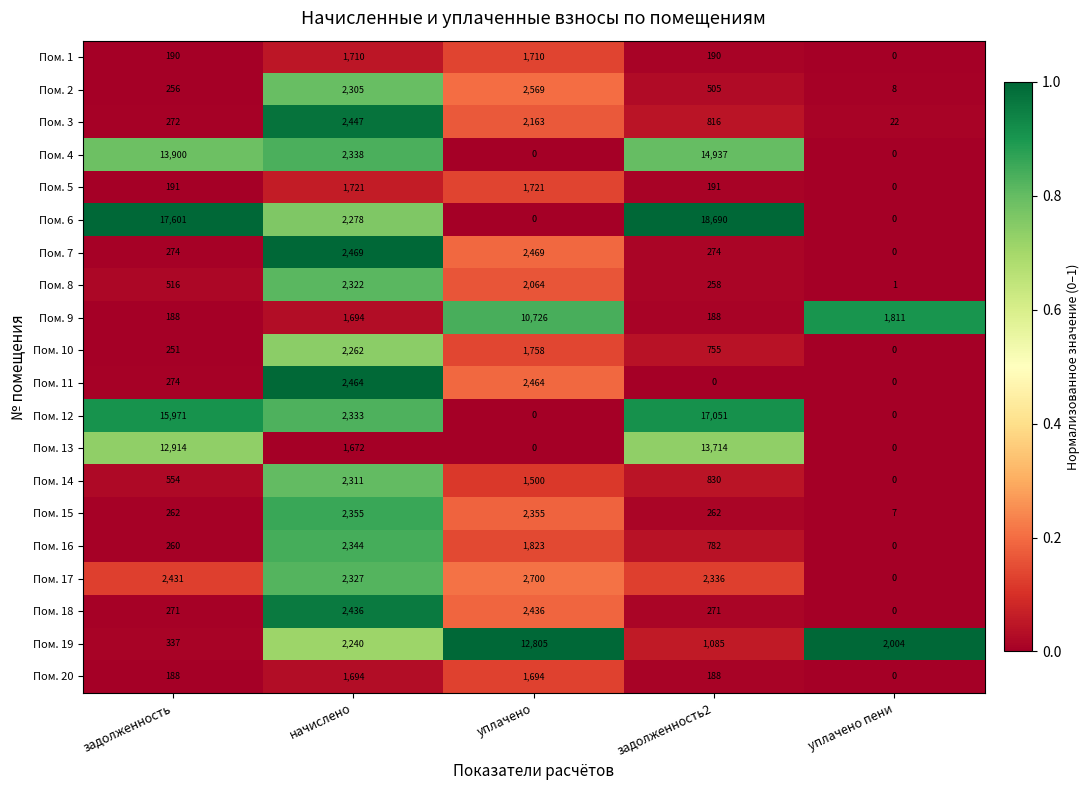

Count the number of data series in this chart.

20